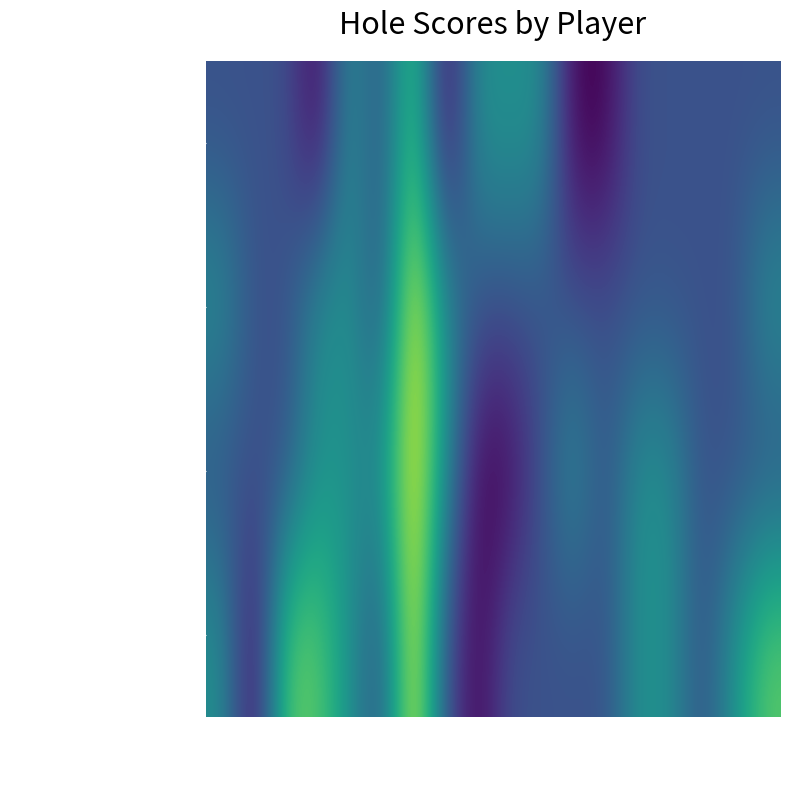

Count the number of data series in this chart.

4